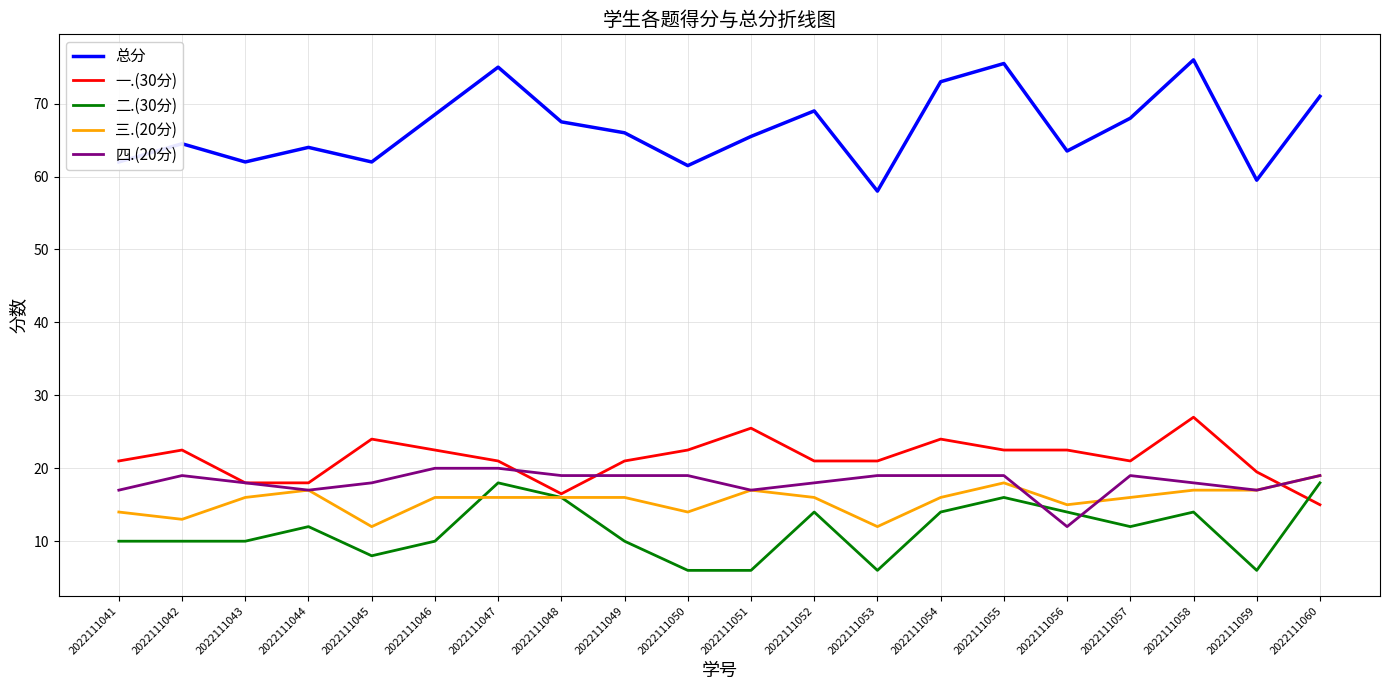

True or false: 总分 and 三.(20分) cross at least once.

False